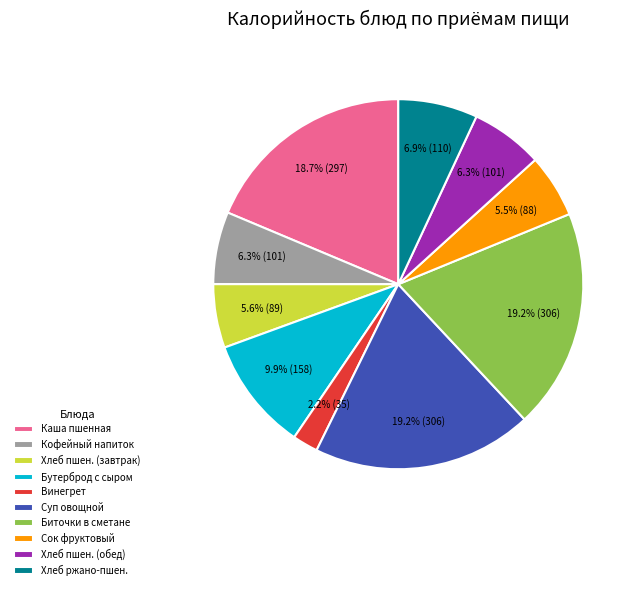

What is the ratio of the value at Хлеб пшен. (обед) to the value at Кофейный напиток?

1.0